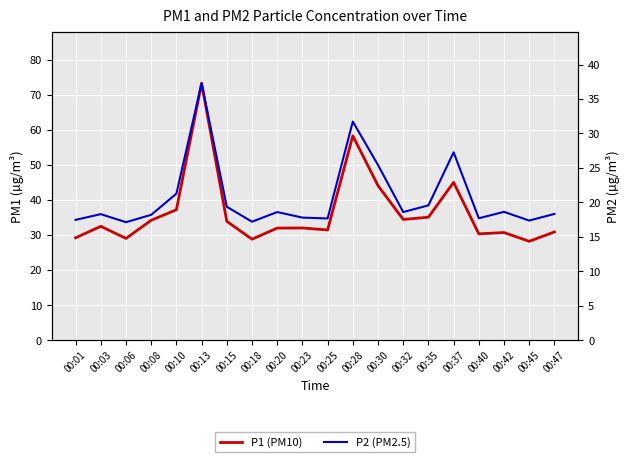

At which category is the sum across all series the highest?

00:13